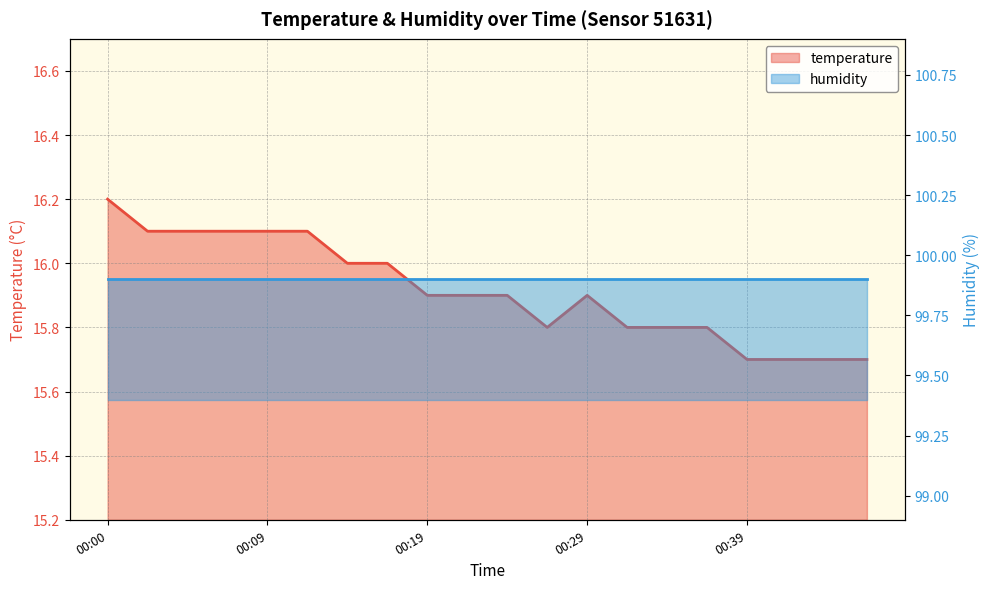

Reading right to left, extract all data points from this chart.

00:46=15.7	00:44=15.7	00:41=15.7	00:39=15.7	00:36=15.8	00:34=15.8	00:31=15.8	00:29=15.9	00:27=15.8	00:24=15.9	00:22=15.9	00:19=15.9	00:17=16.0	00:14=16.0	00:12=16.1	00:09=16.1	00:07=16.1	00:05=16.1	00:02=16.1	00:00=16.2